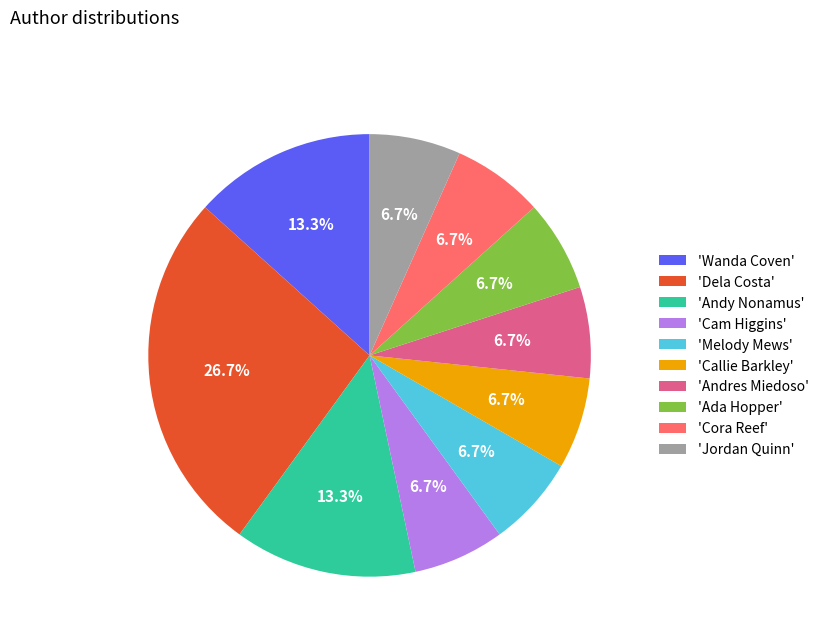

Does 'Jordan Quinn' account for over 50% of the chart?

No